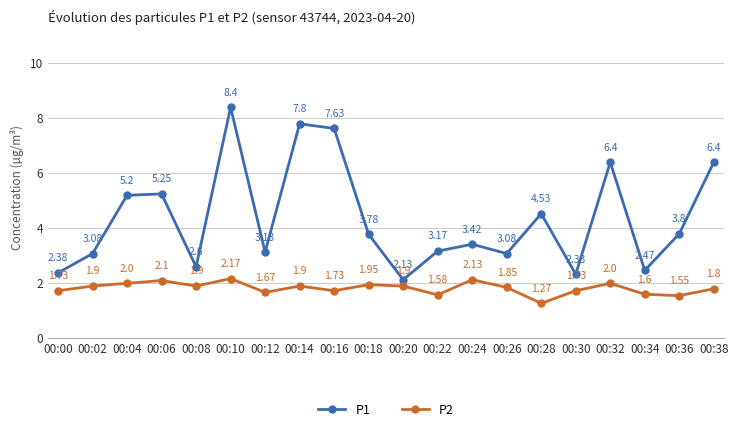

List the series in order of their peak value, lowest first.

P2, P1